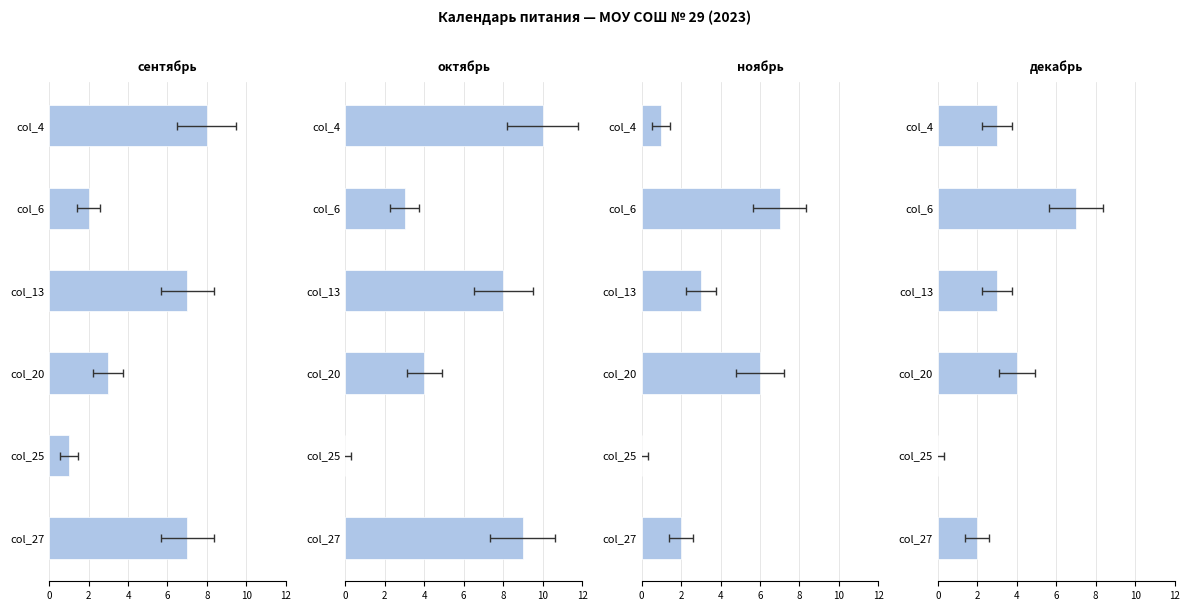

Reading left to right, list all the values displayed in this chart.

сентябрь: 8	2	7	3	1	7
октябрь: 10	3	8	4	0	9
ноябрь: 1	7	3	6	0	2
декабрь: 3	7	3	4	0	2